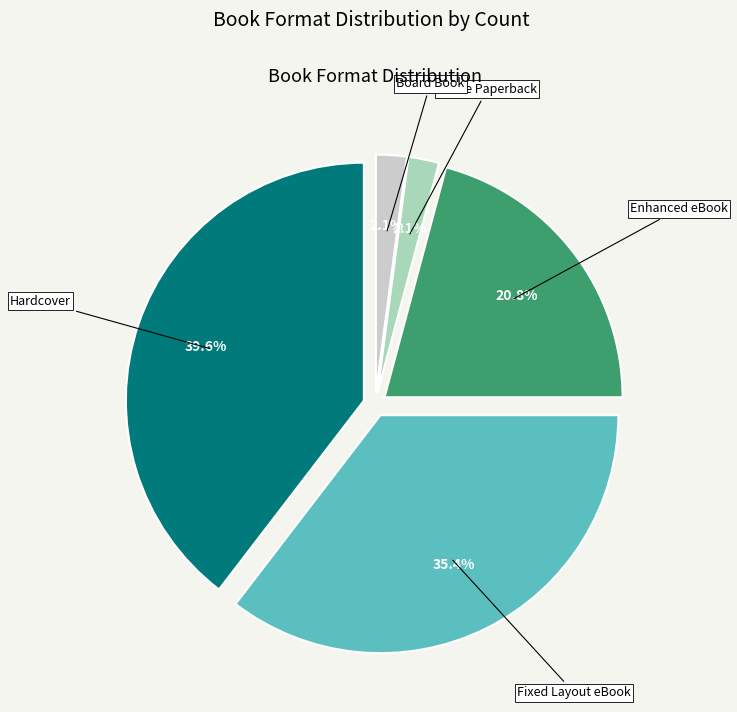

To the nearest percent, what percentage of the pie is Trade Paperback?

2%